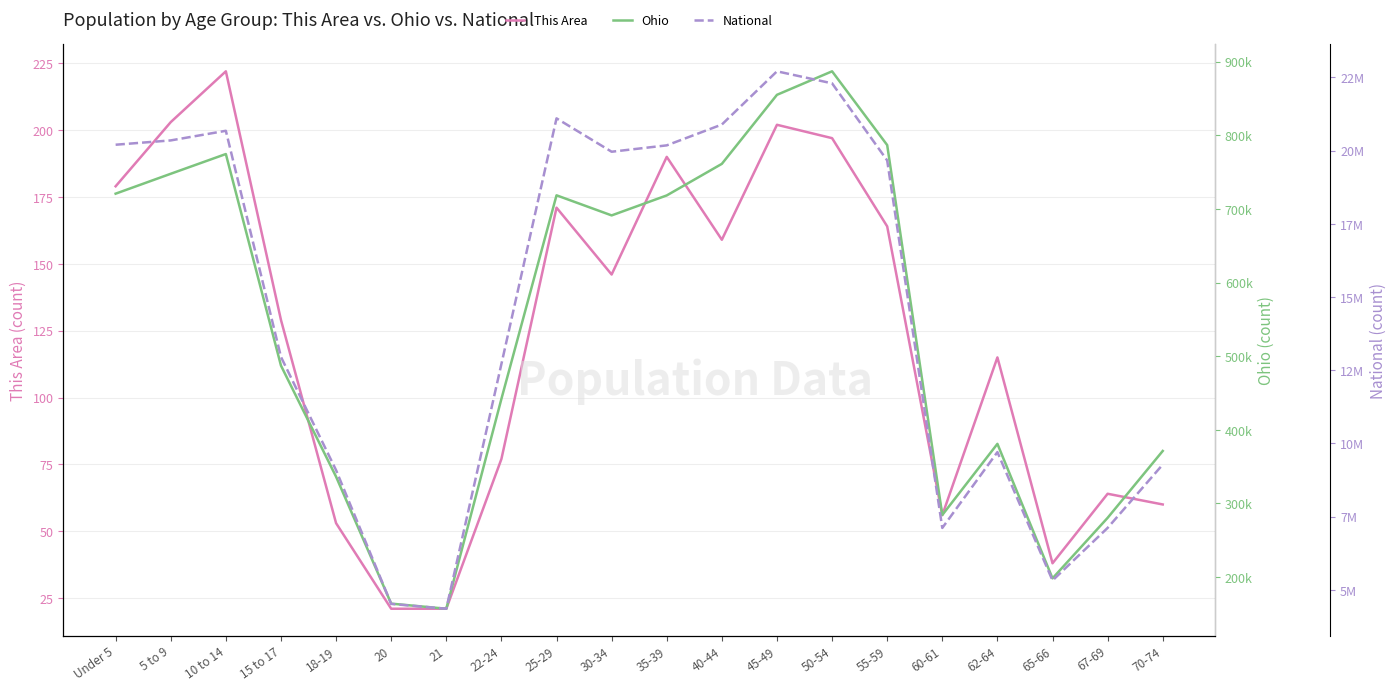

What is the sum of the National values at 65-66 and 30-34?

25282001